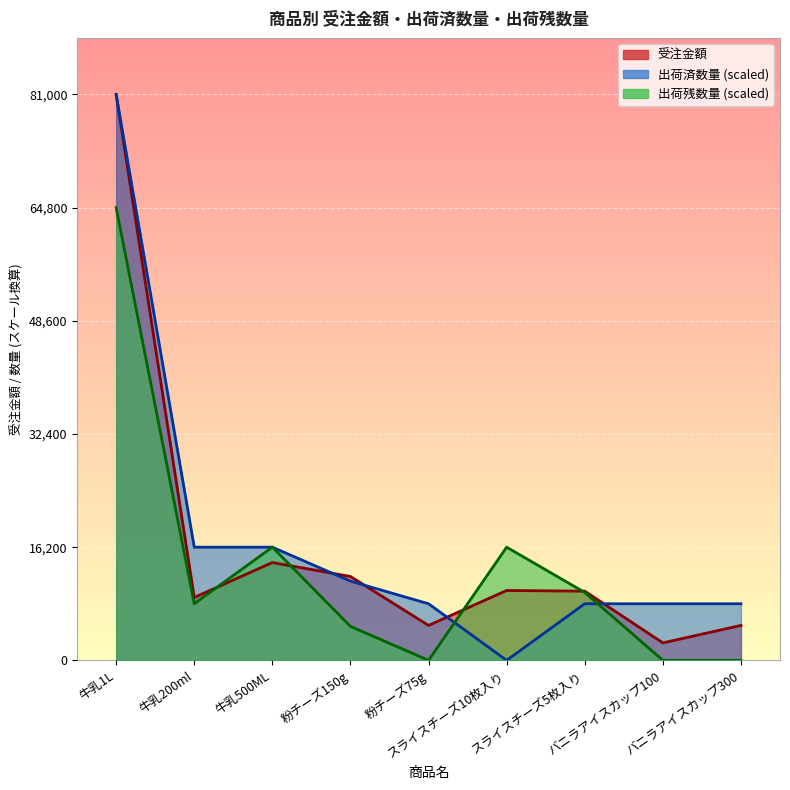

True or false: 受注金額 and 出荷残数量 intersect in this chart.

True